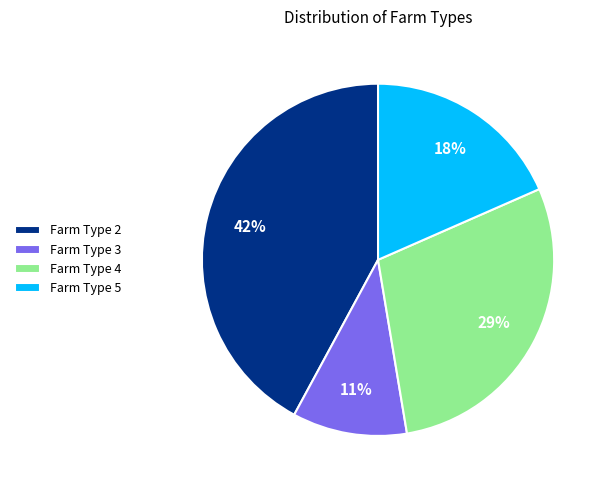

Rank the categories by value from lowest to highest.

Farm Type 3, Farm Type 5, Farm Type 4, Farm Type 2